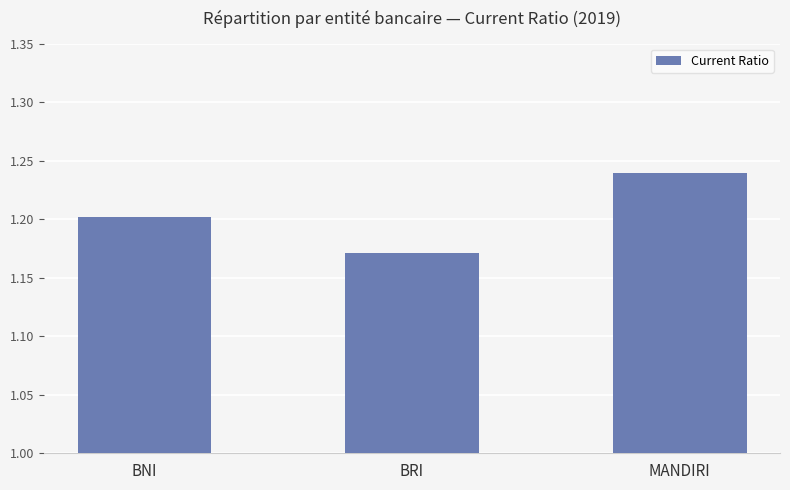

Which has a higher value, BNI or MANDIRI?

MANDIRI